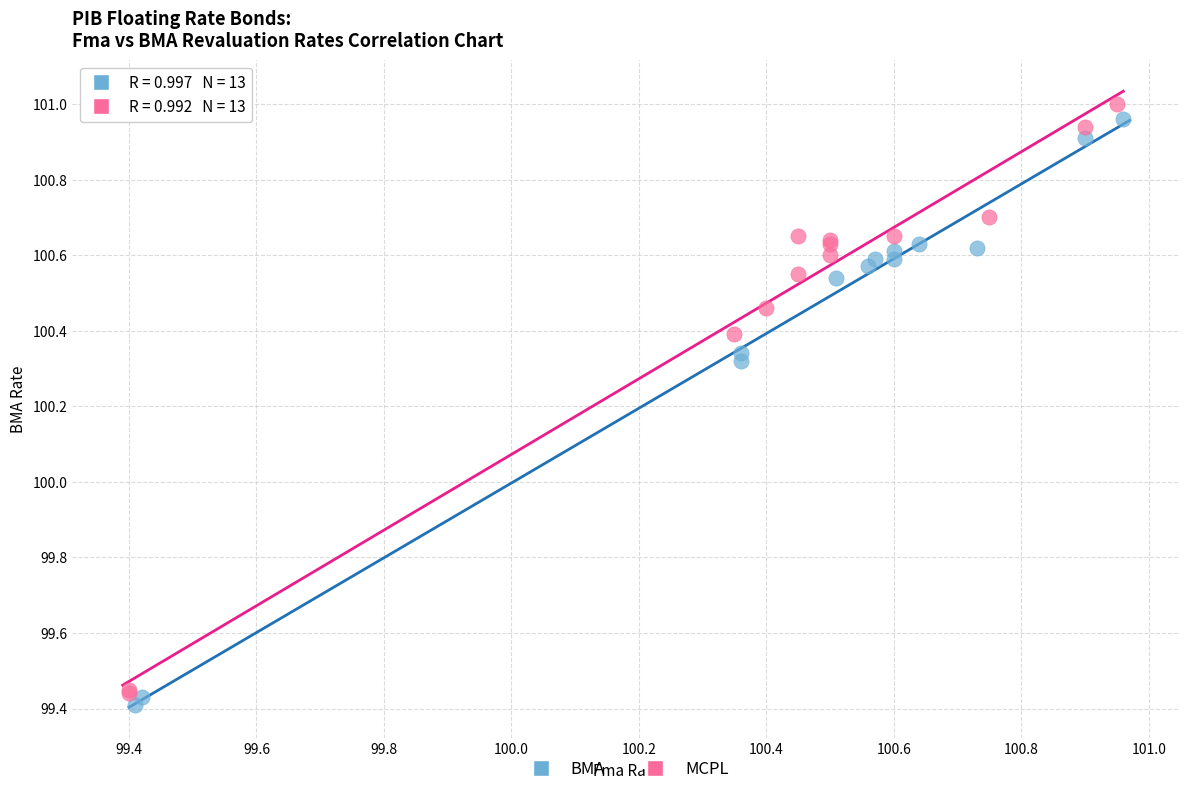

What are all the series names shown in the legend?

BMA, MCPL